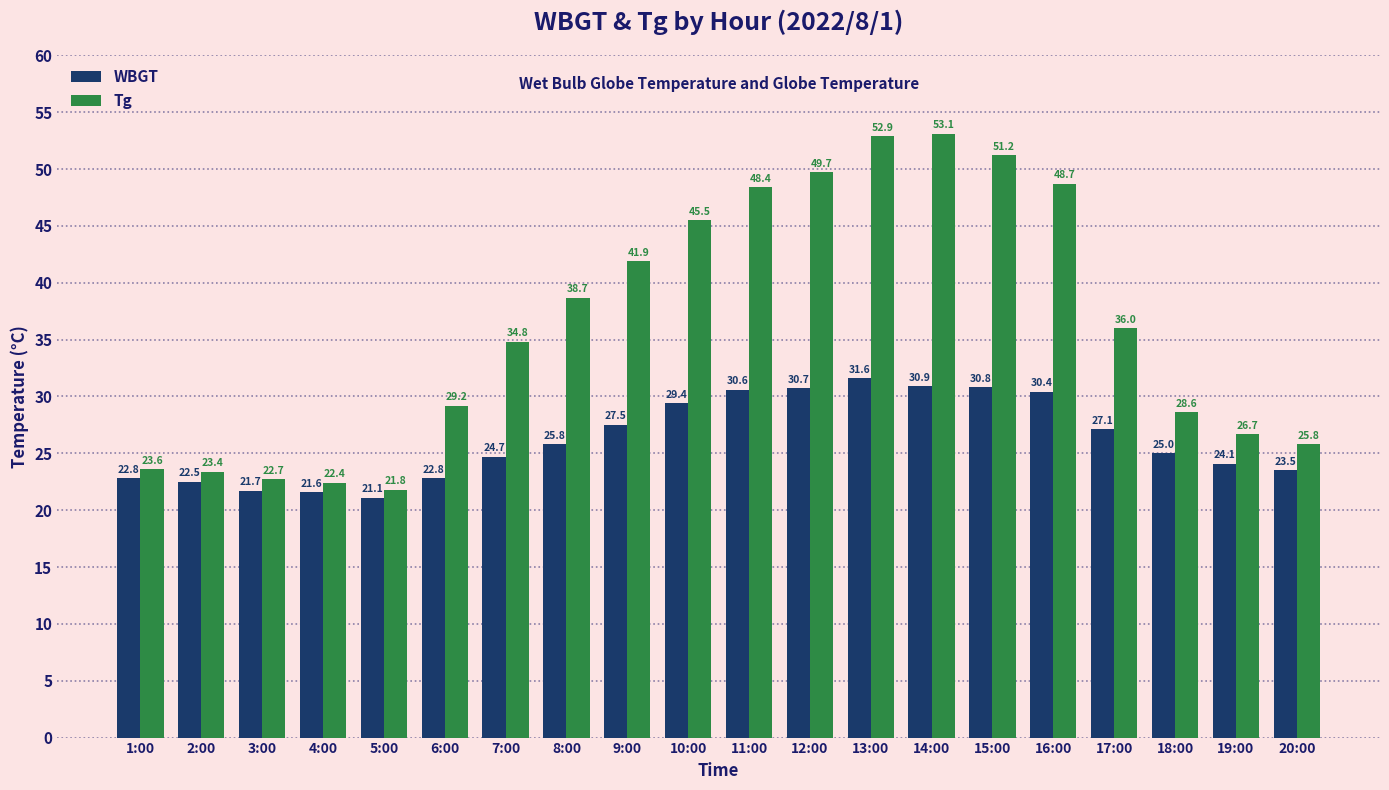

Which series has the widest spread of values?

Tg